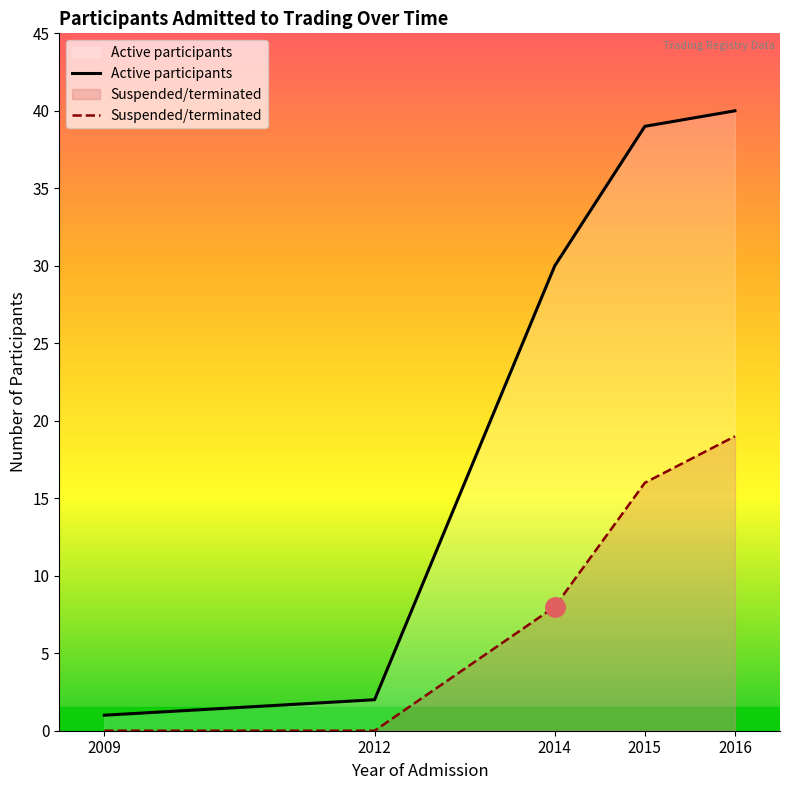

How many data points in Suspended/terminated are less than 8?

2